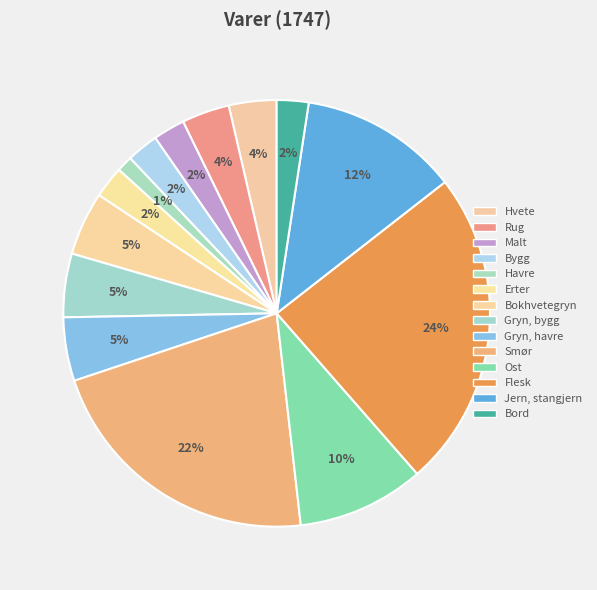

To the nearest percent, what is the difference between the largest and smallest slice percentages?

23%